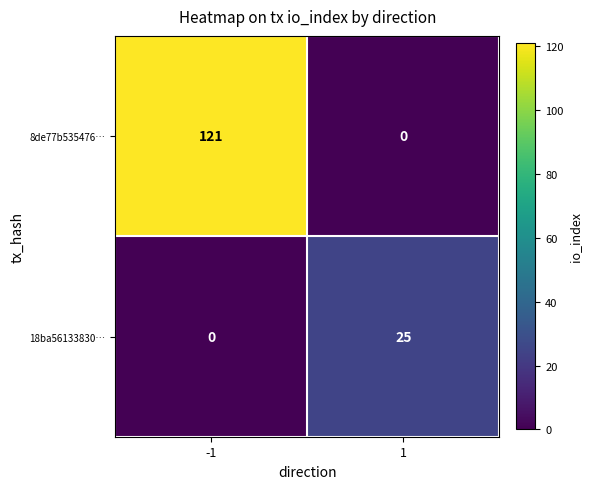

Is it true that 8de77b535476… equals -72 at 1?

False